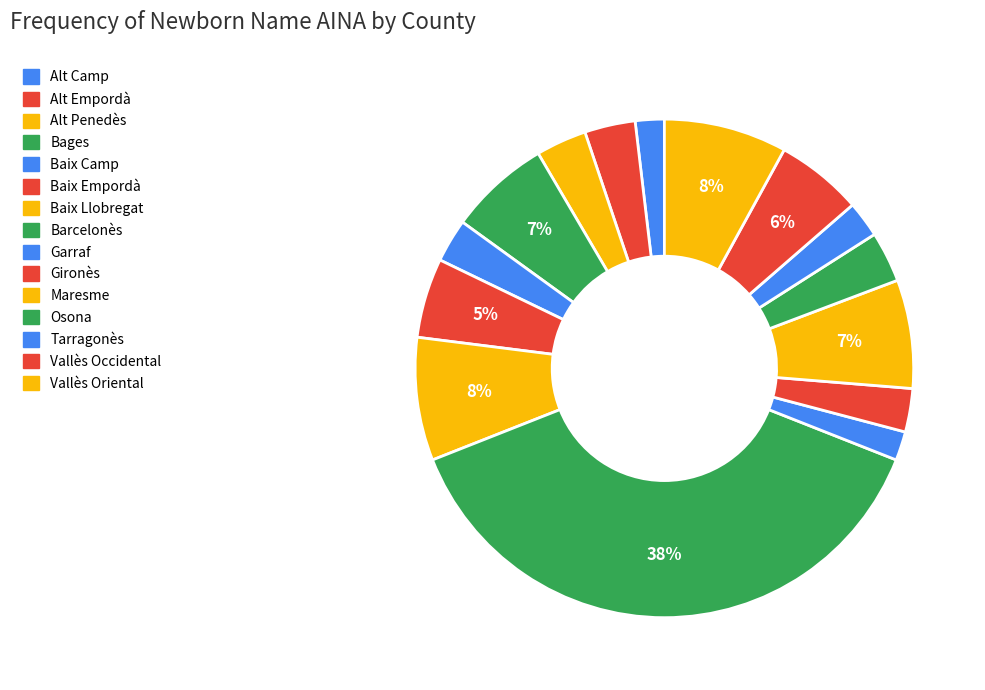

Rank the categories by value from highest to lowest.

Barcelonès, Baix Llobregat, Vallès Oriental, Maresme, Bages, Vallès Occidental, Baix Empordà, Alt Empordà, Alt Penedès, Osona, Baix Camp, Gironès, Tarragonès, Alt Camp, Garraf